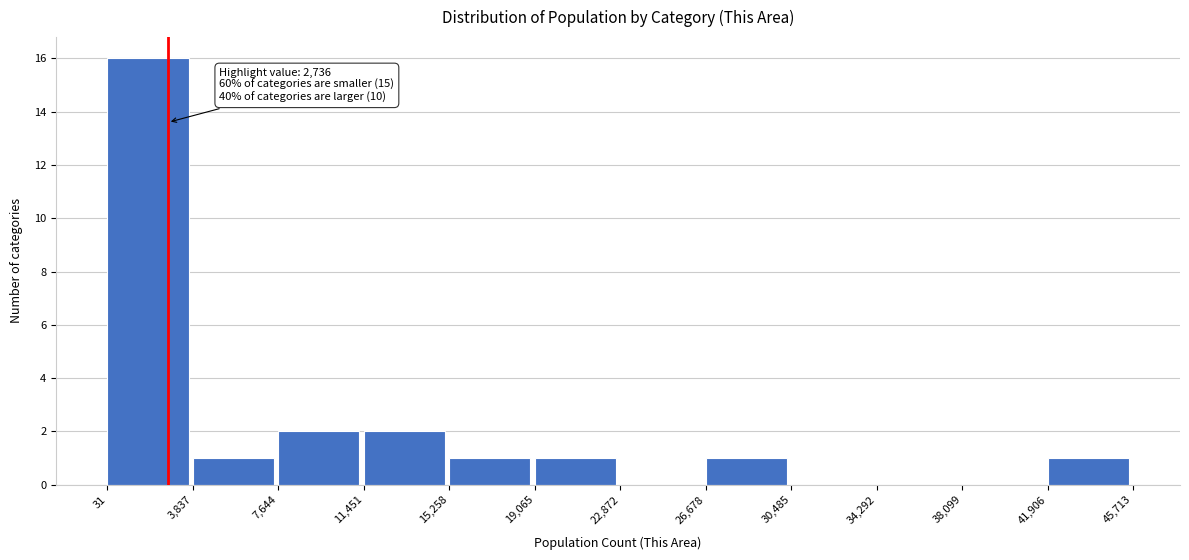

Which range on the x-axis has the tallest bar?

31 to 3,837